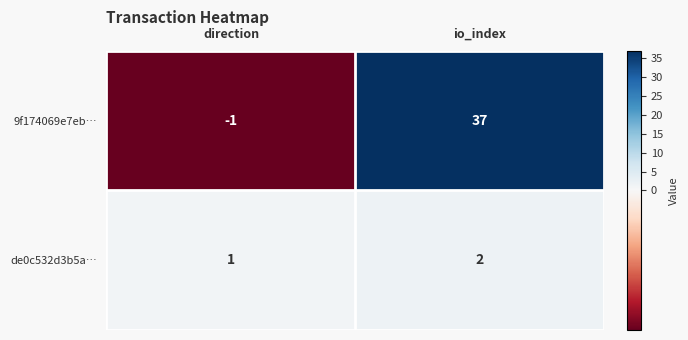

The 9f174069e7eb… series shows 0 at direction. True or false?

False